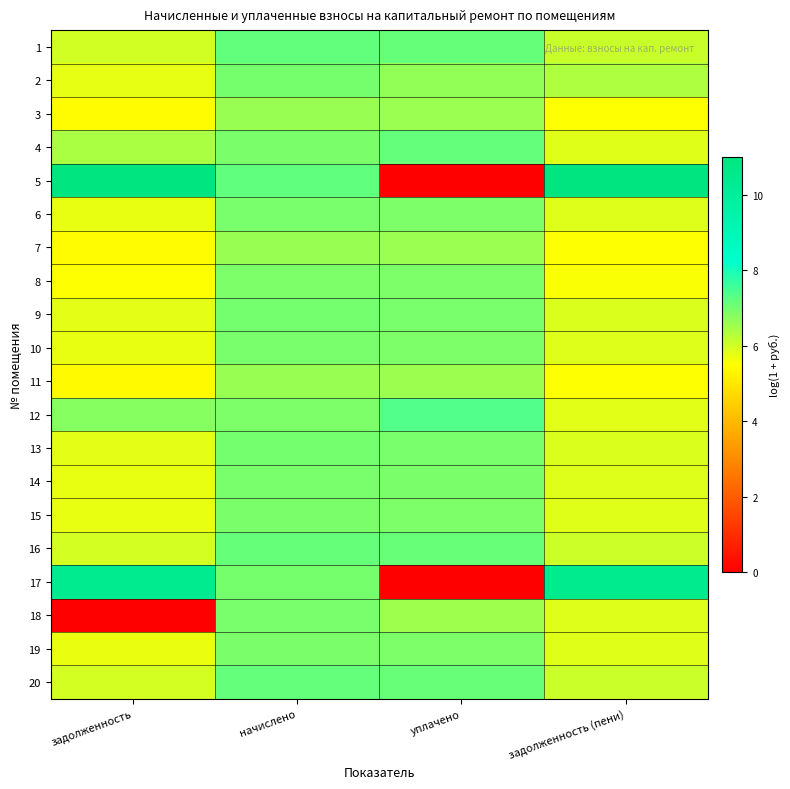

What is the maximum value shown in the chart?

11.0